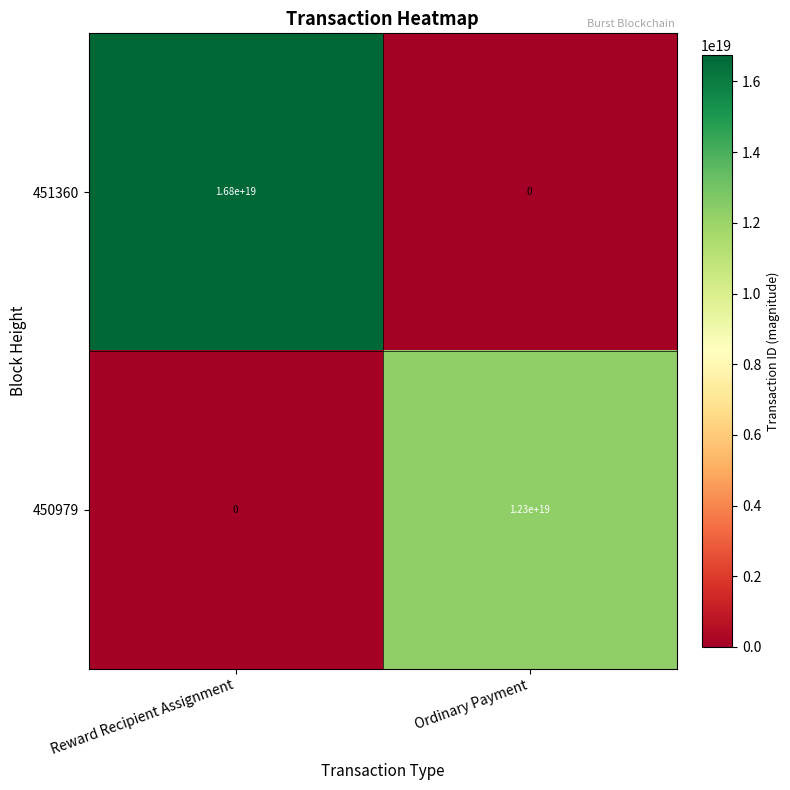

Which series has the widest spread of values?

451360